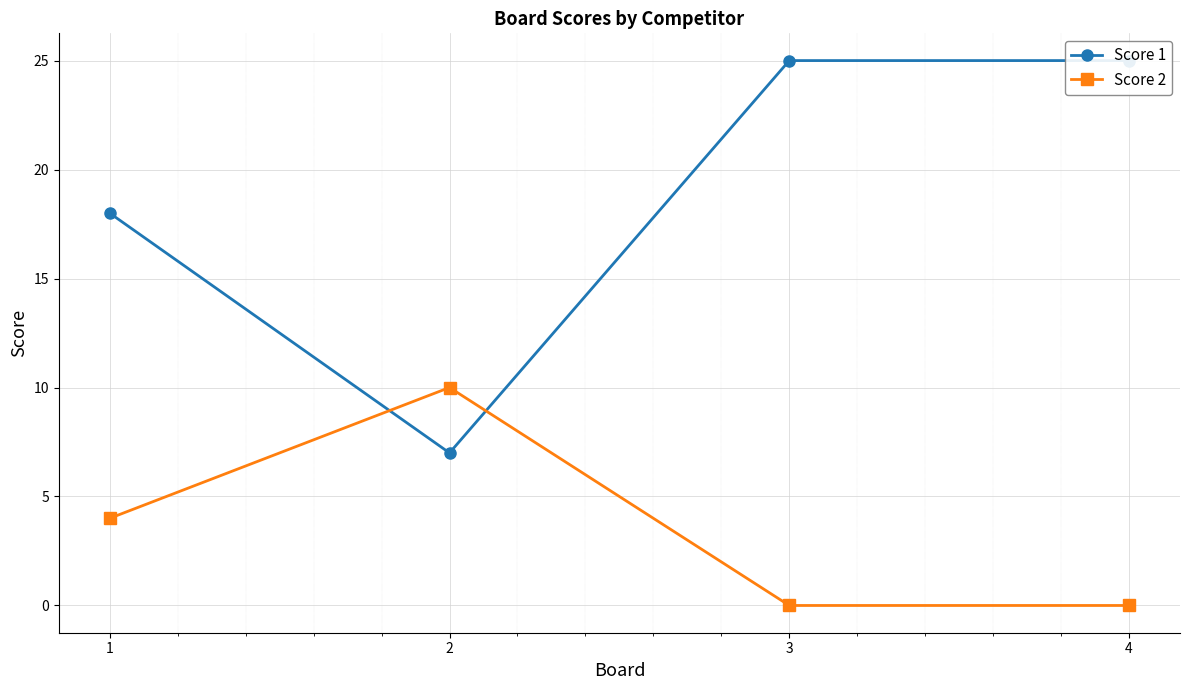

Is it true that Score 2 equals 0 at 4?

True